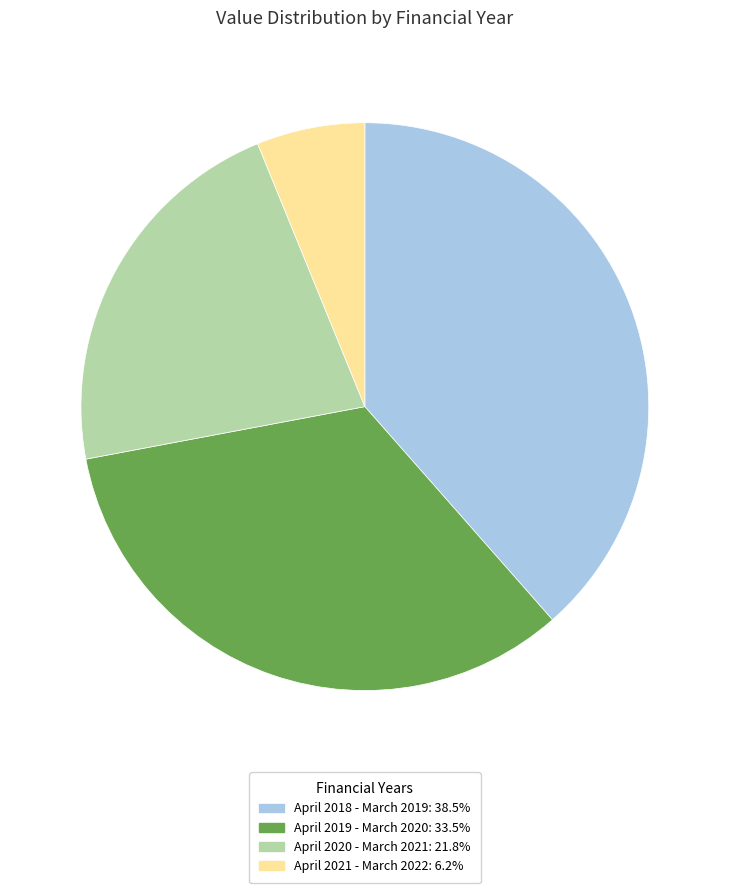

Approximately how many times larger is the value at April 2020 - March 2021: 21.8% compared to April 2018 - March 2019: 38.5%?

0.6